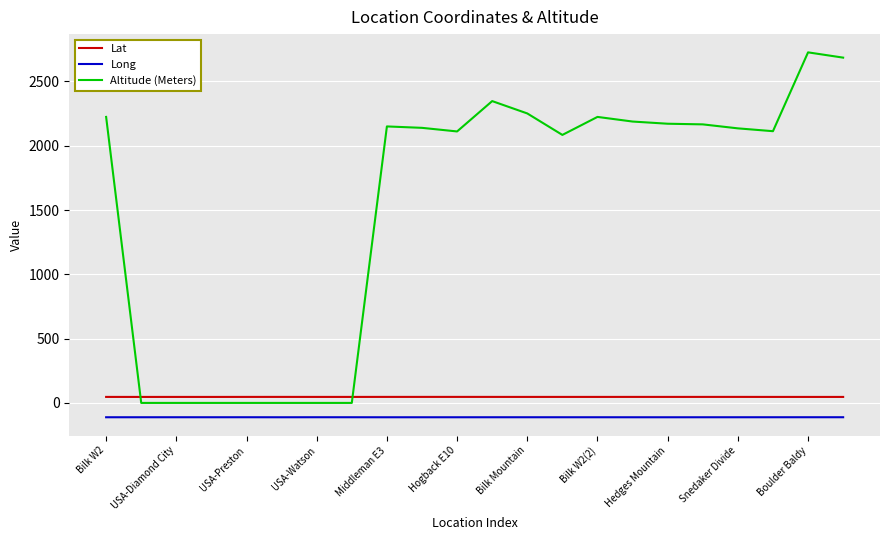

What is the minimum value for Lat?

46.5